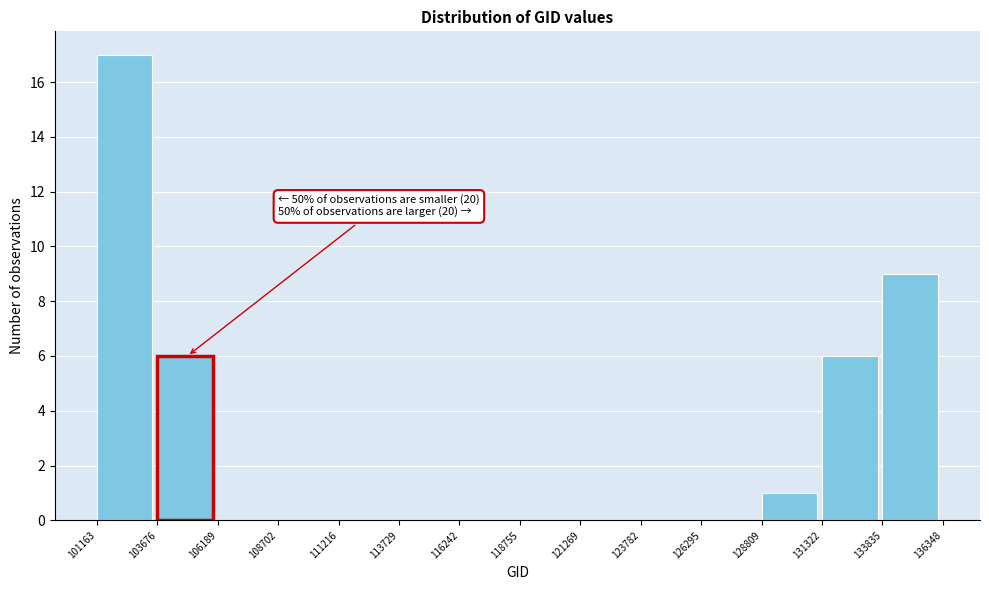

Which range on the x-axis has the tallest bar?

101163 to 103676